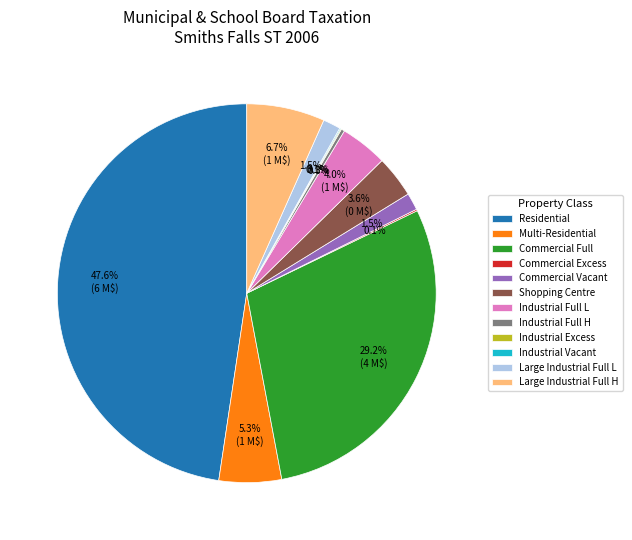

To the nearest percent, what percentage of the pie is Large Industrial Full H?

7%